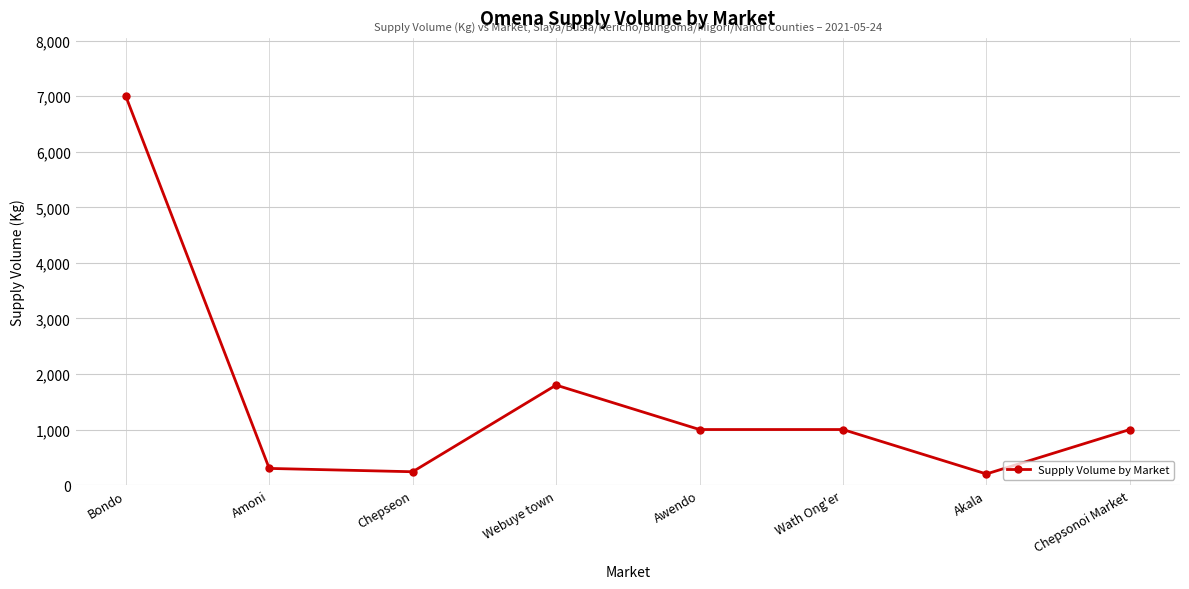

The chart shows a value of 1000 at Chepsonoi Market. True or false?

True